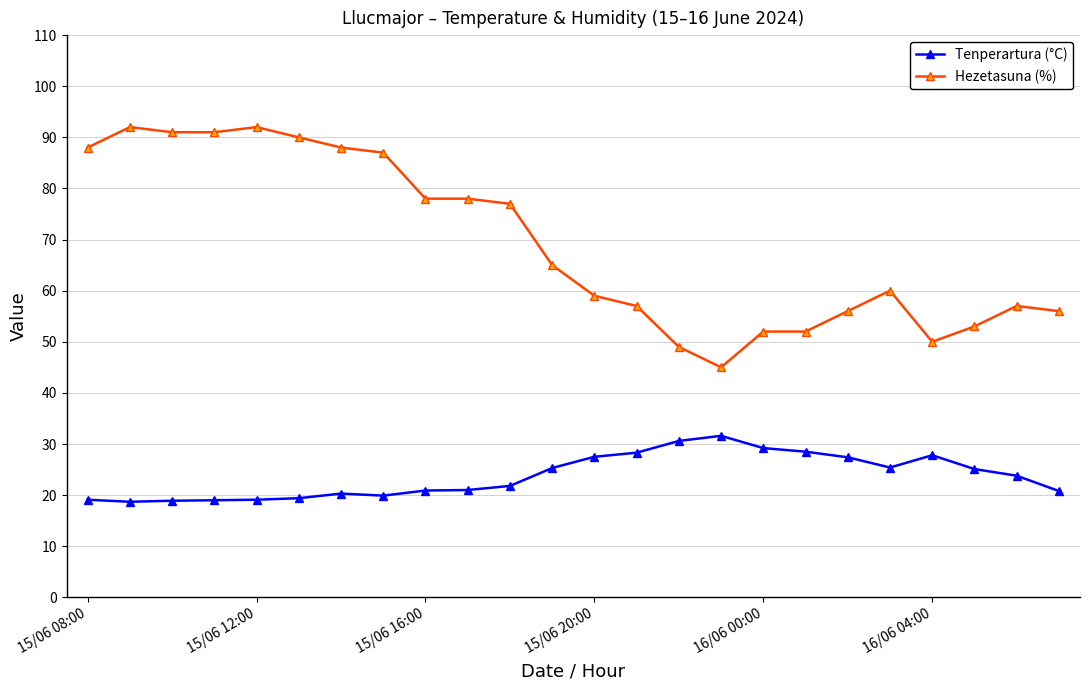

At how many categories does at least one series exceed 25?

24